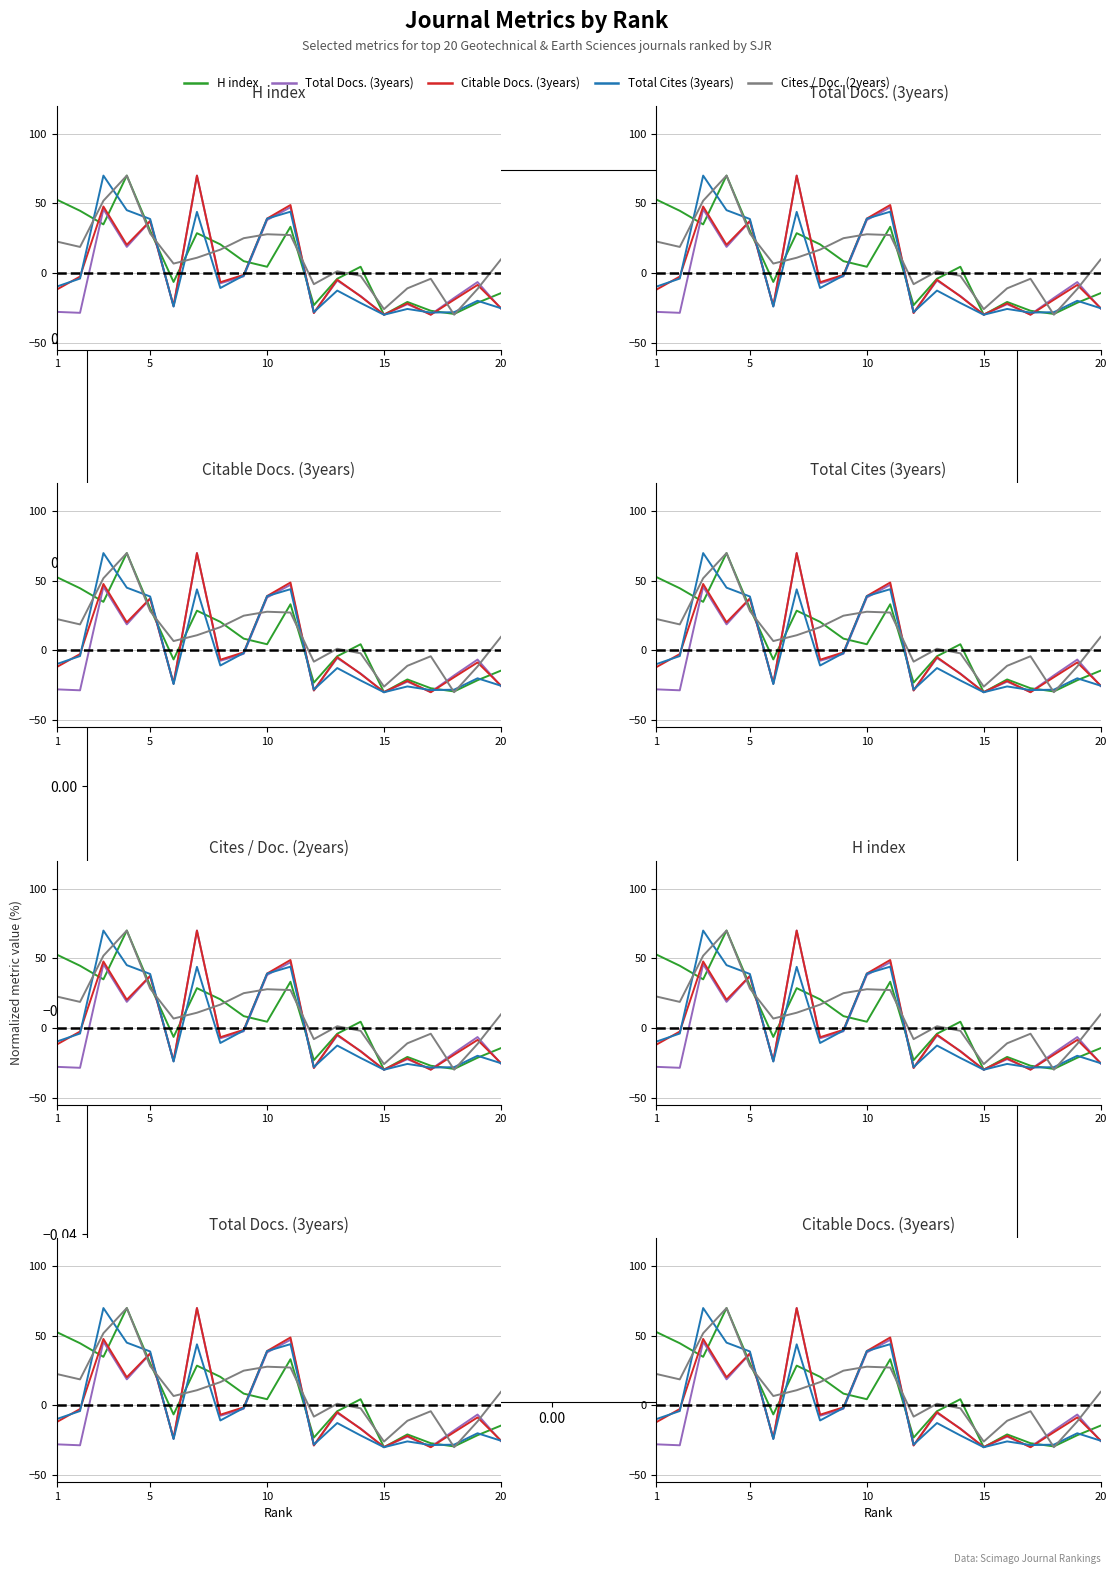

True or false: Citable Docs. (3years) and Total Cites (3years) cross at least once.

True